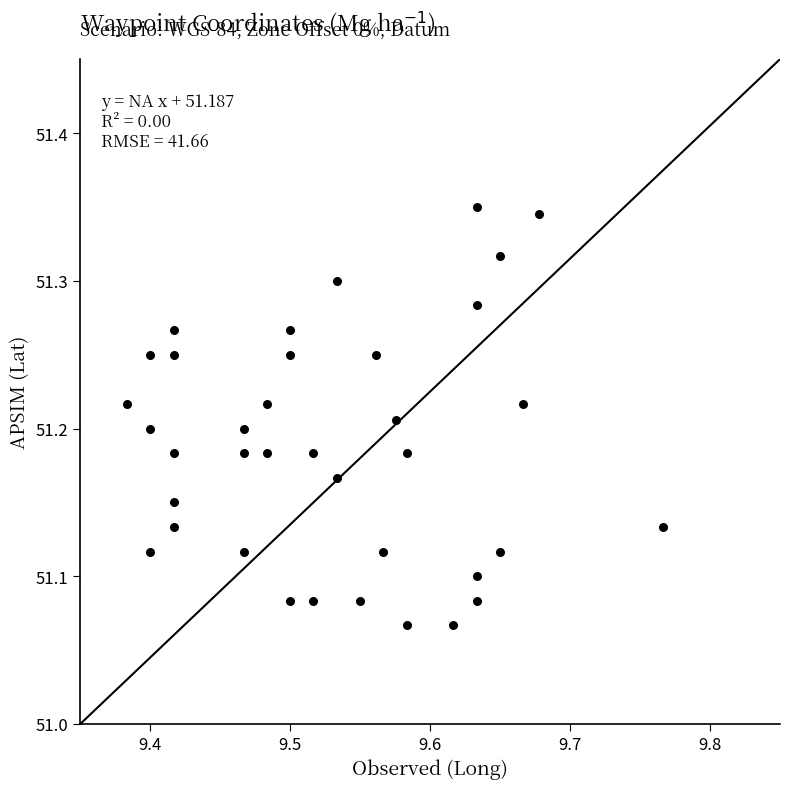

What is the range of Y values (max minus min)?

0.3